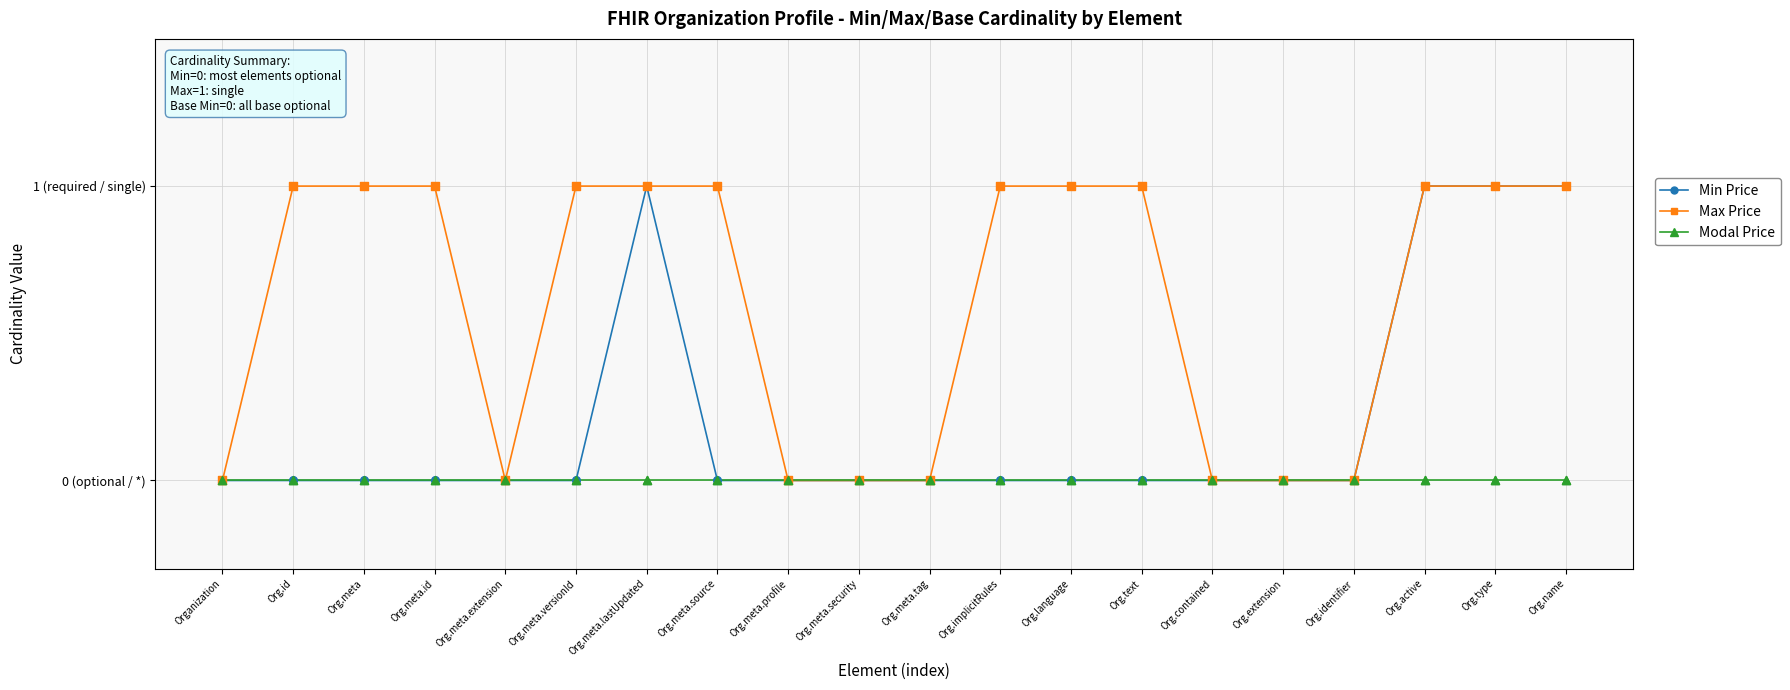

What are all the series names shown in the legend?

Min Price, Max Price, Modal Price